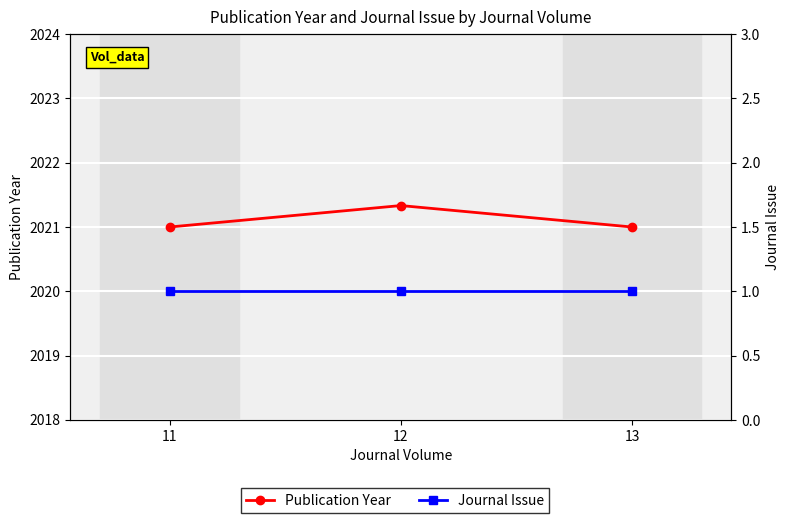

What are all the series names shown in the legend?

Publication Year, Journal Issue